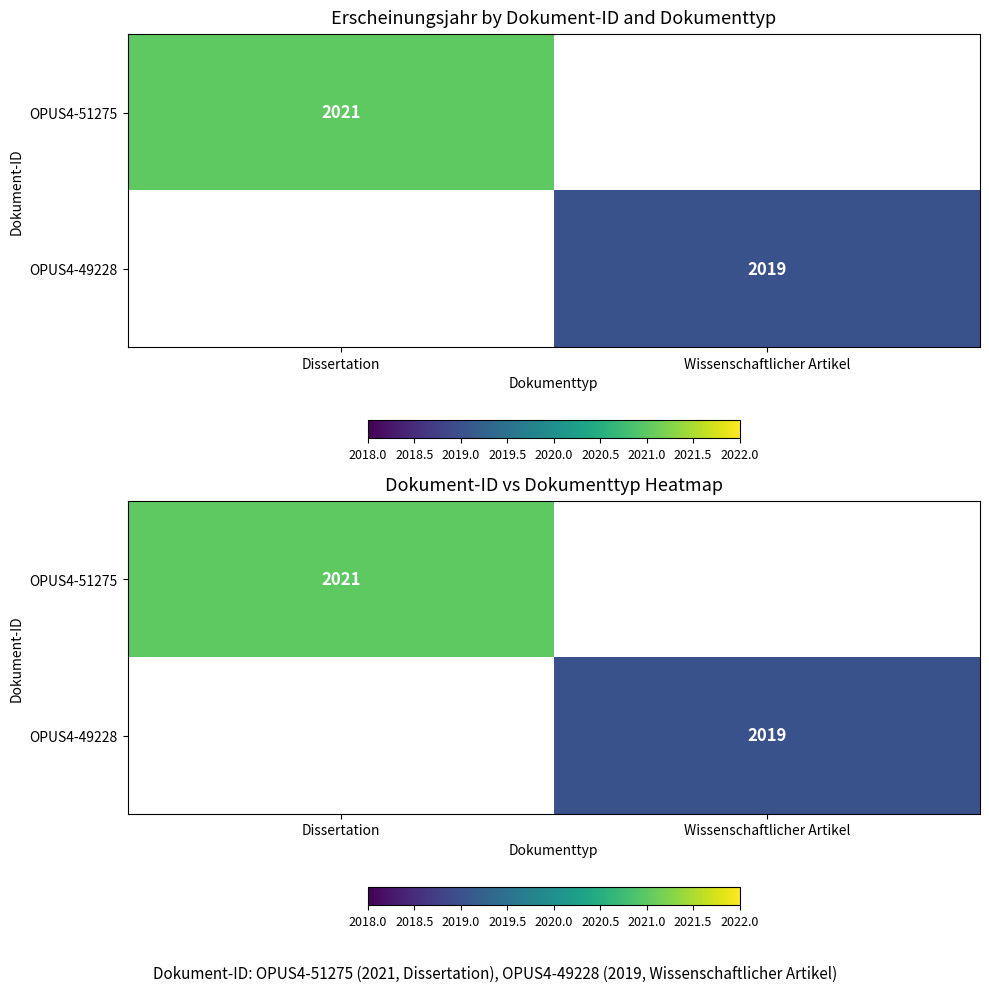

How many positive values does the OPUS4-51275 series have?

1